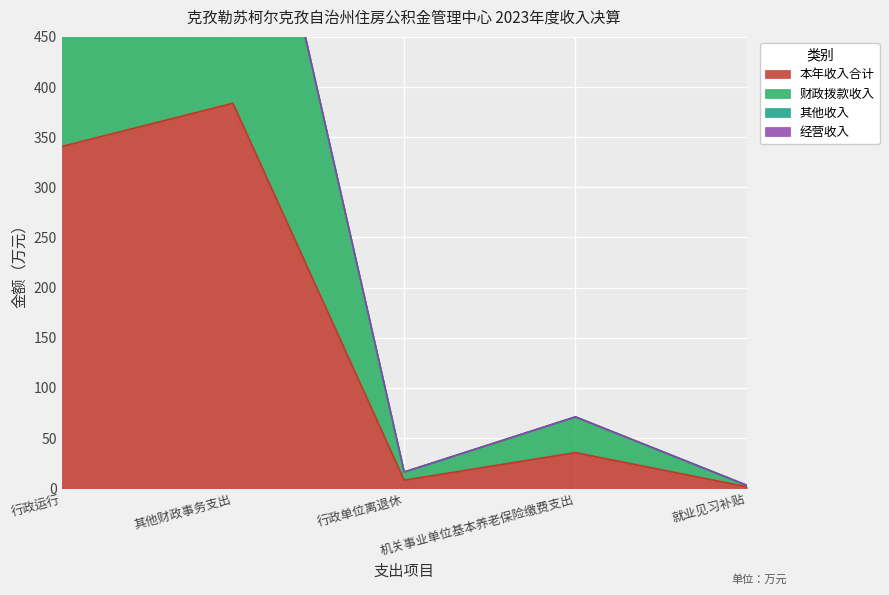

Where is the first local minimum for 本年收入合计?

行政单位离退休